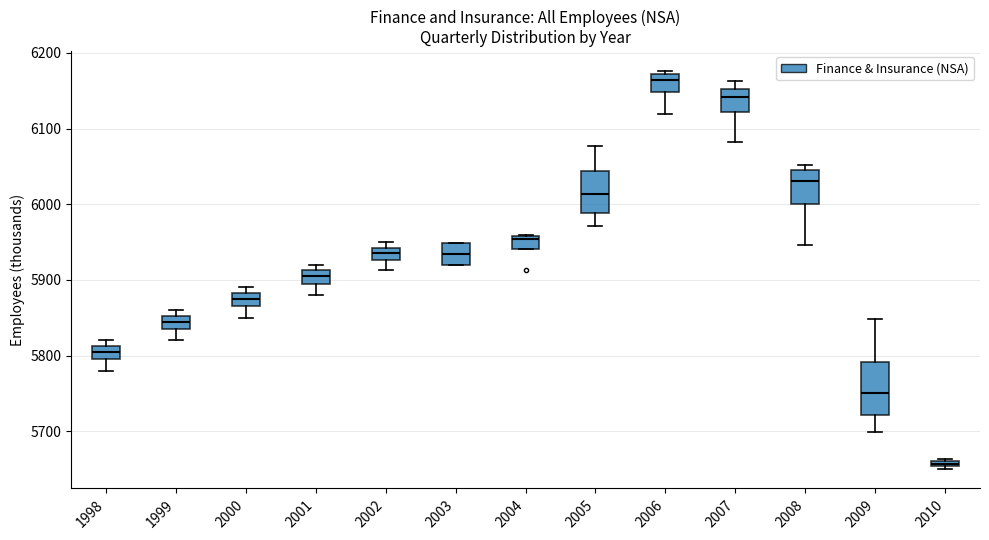

Comparing the boxes themselves (not the whiskers), which one is the tallest?

2009